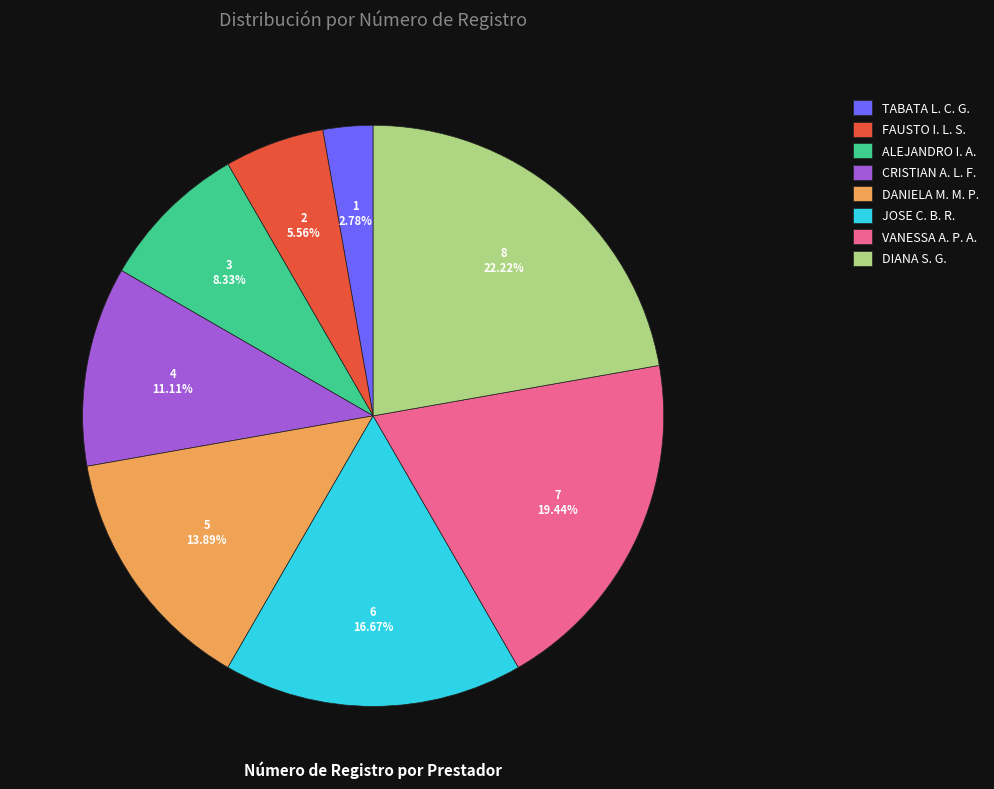

Is the sum of FAUSTO I. L. S. and DANIELA M. M. P. greater than half?

No